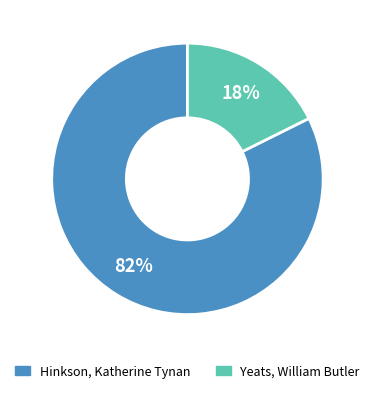

Does any single category account for the majority?

Yes